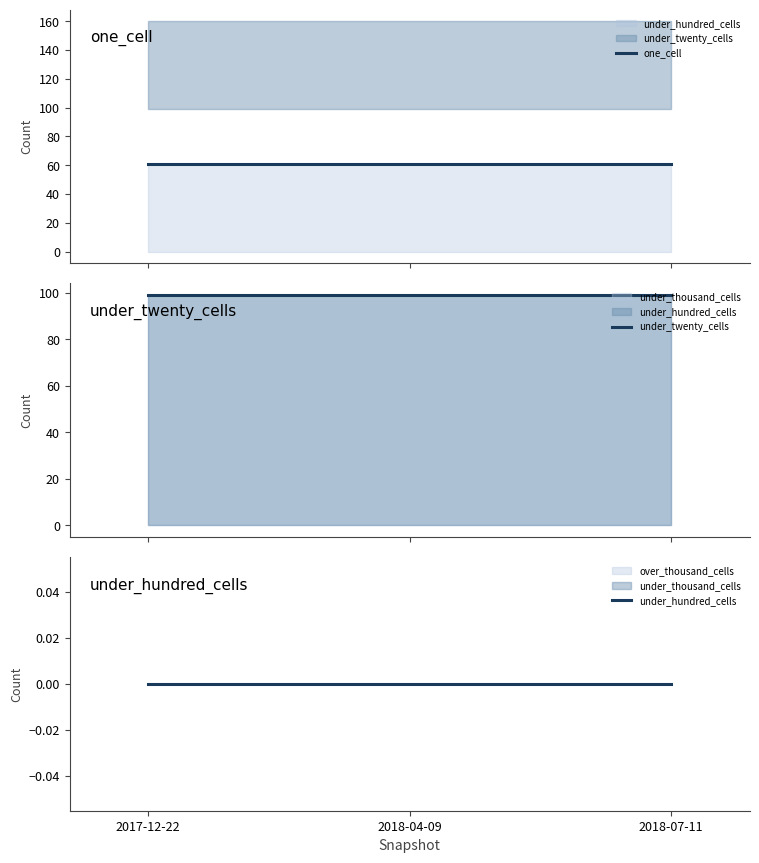

Reading left to right, transcribe all the data shown in this chart.

one_cell: 61	61	61
under_twenty_cells: 99	99	99
under_hundred_cells: 0	0	0